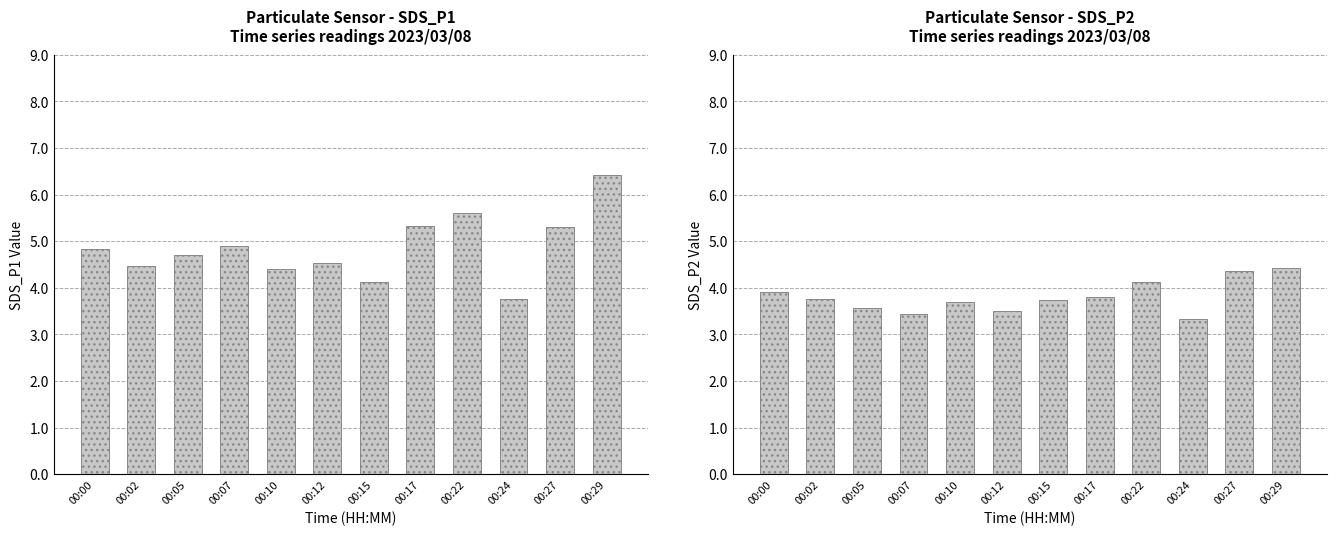

List the labels in order of SDS_P1 value, smallest first.

00:24, 00:15, 00:10, 00:02, 00:12, 00:05, 00:00, 00:07, 00:27, 00:17, 00:22, 00:29